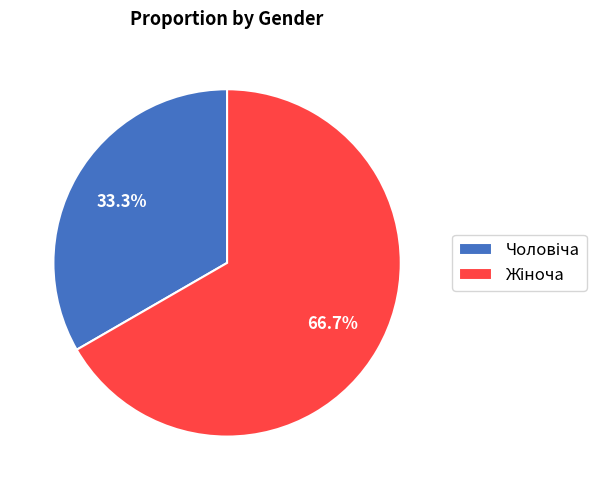

Is there any slice that represents more than half of the pie?

Yes